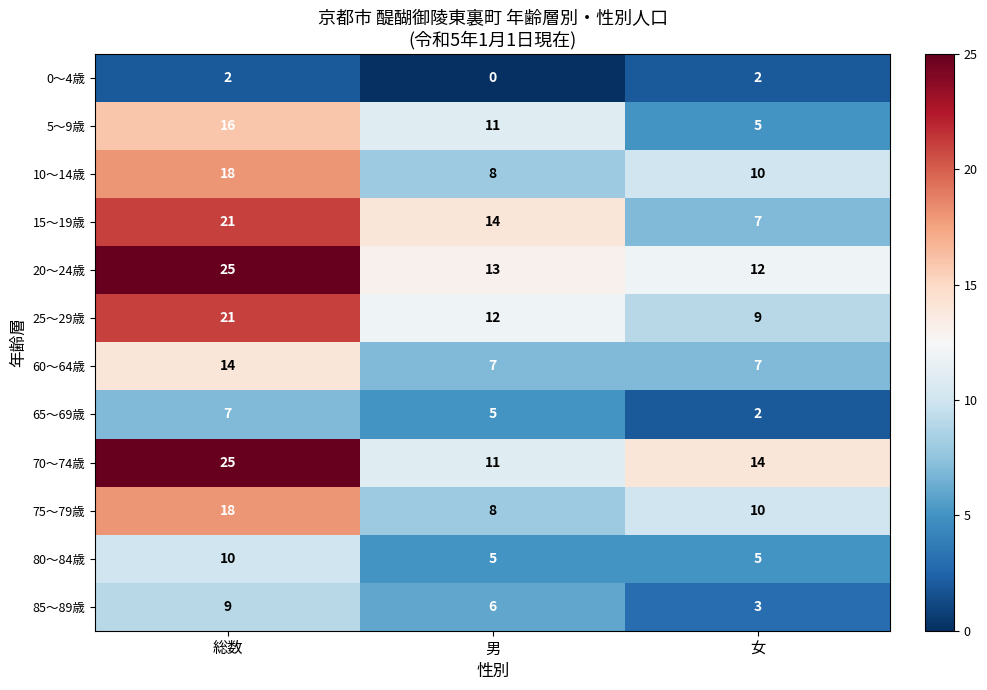

The 15～19歳 series shows 14 at 男. True or false?

True